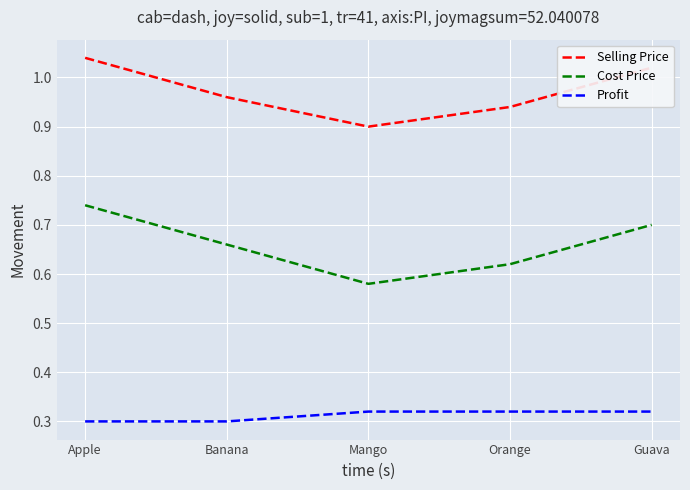

Which series has the widest spread of values?

Cost Price